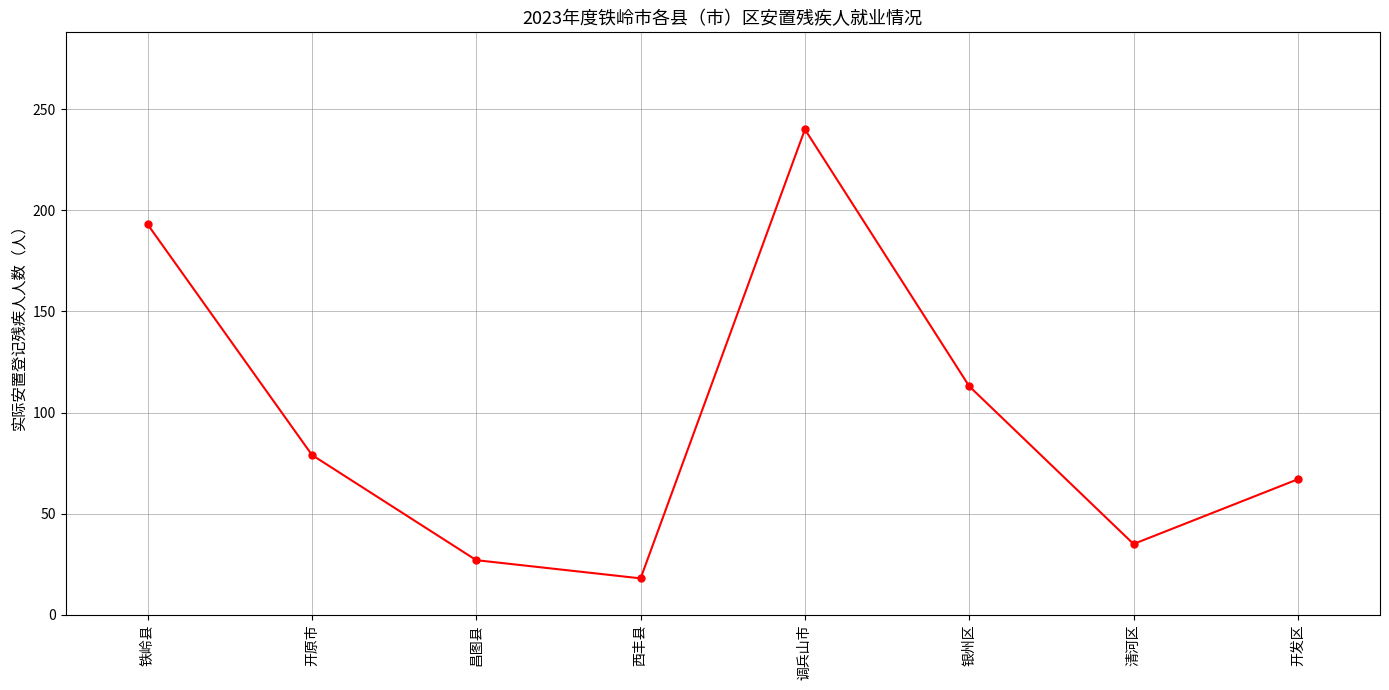

What is the minimum value shown in the chart?

18